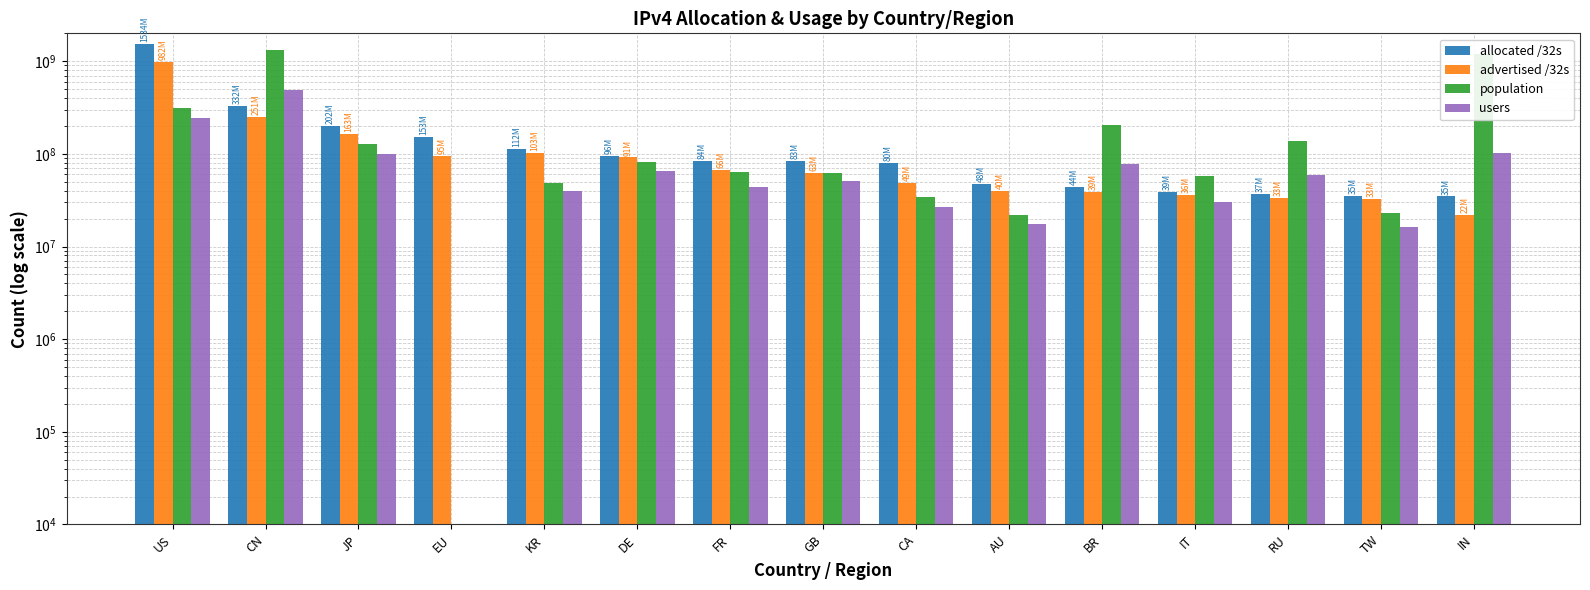

True or false: advertised /32s has a value of 981557576 at US.

True